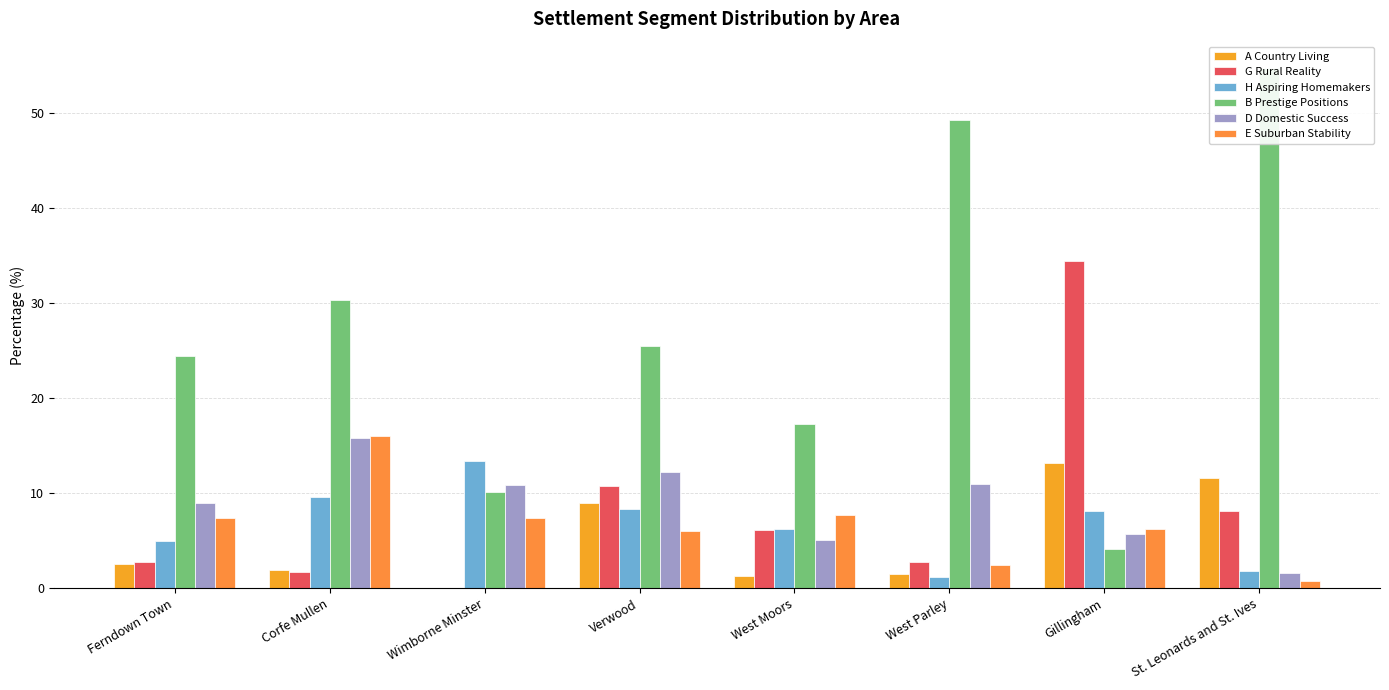

Which has a higher value, Verwood or West Parley?

Verwood